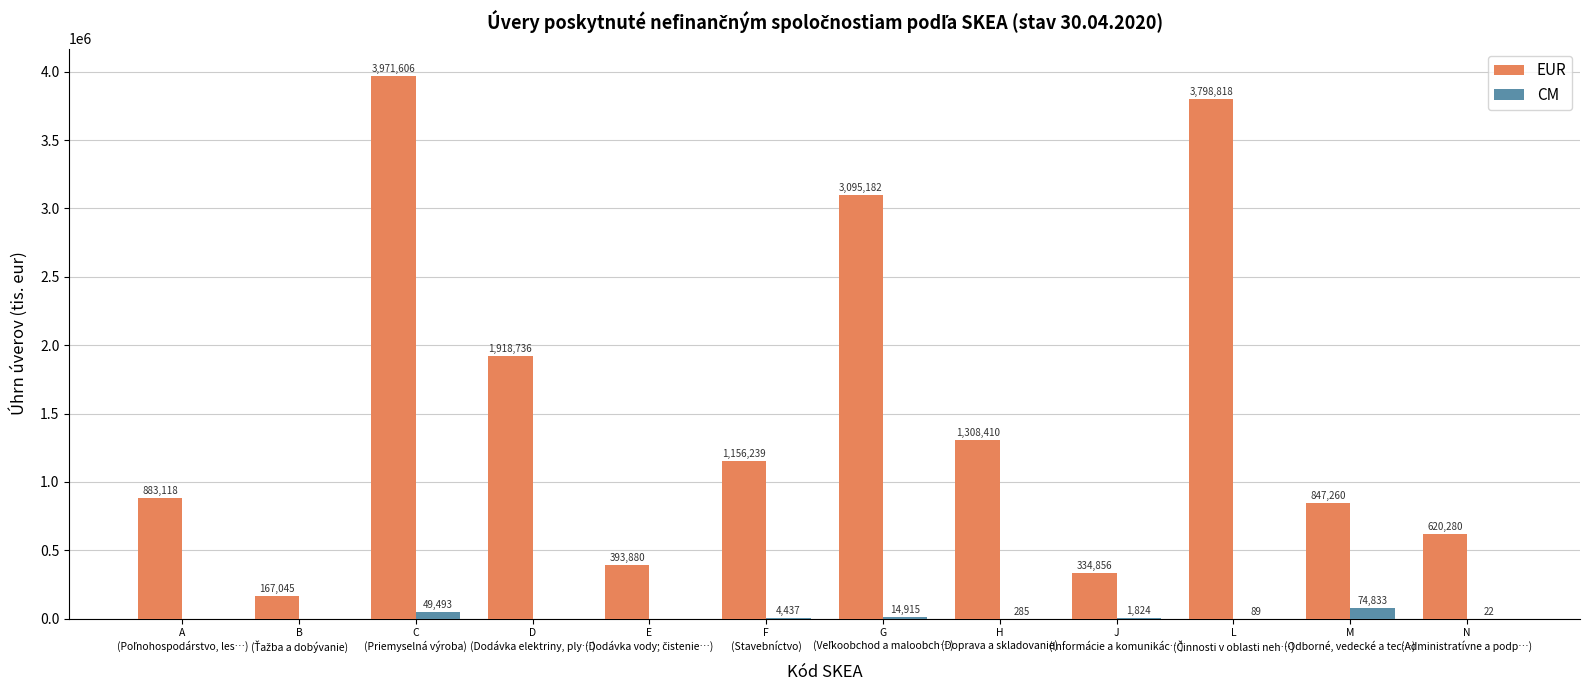

The CM series shows 22 at N
(Administratívne a podp…). True or false?

True